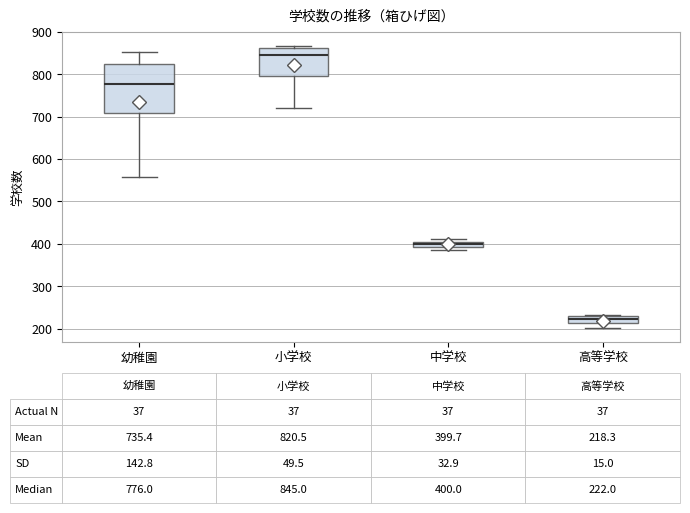

Which box has the lowest median line?

高等学校